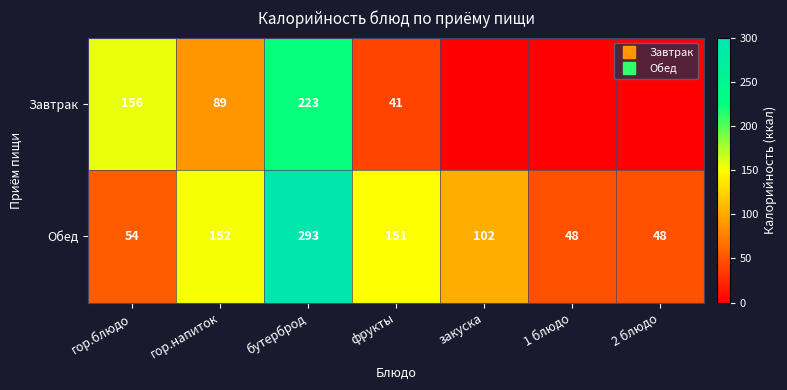

Where is Завтрак nearest to the value 111?

гор.напиток